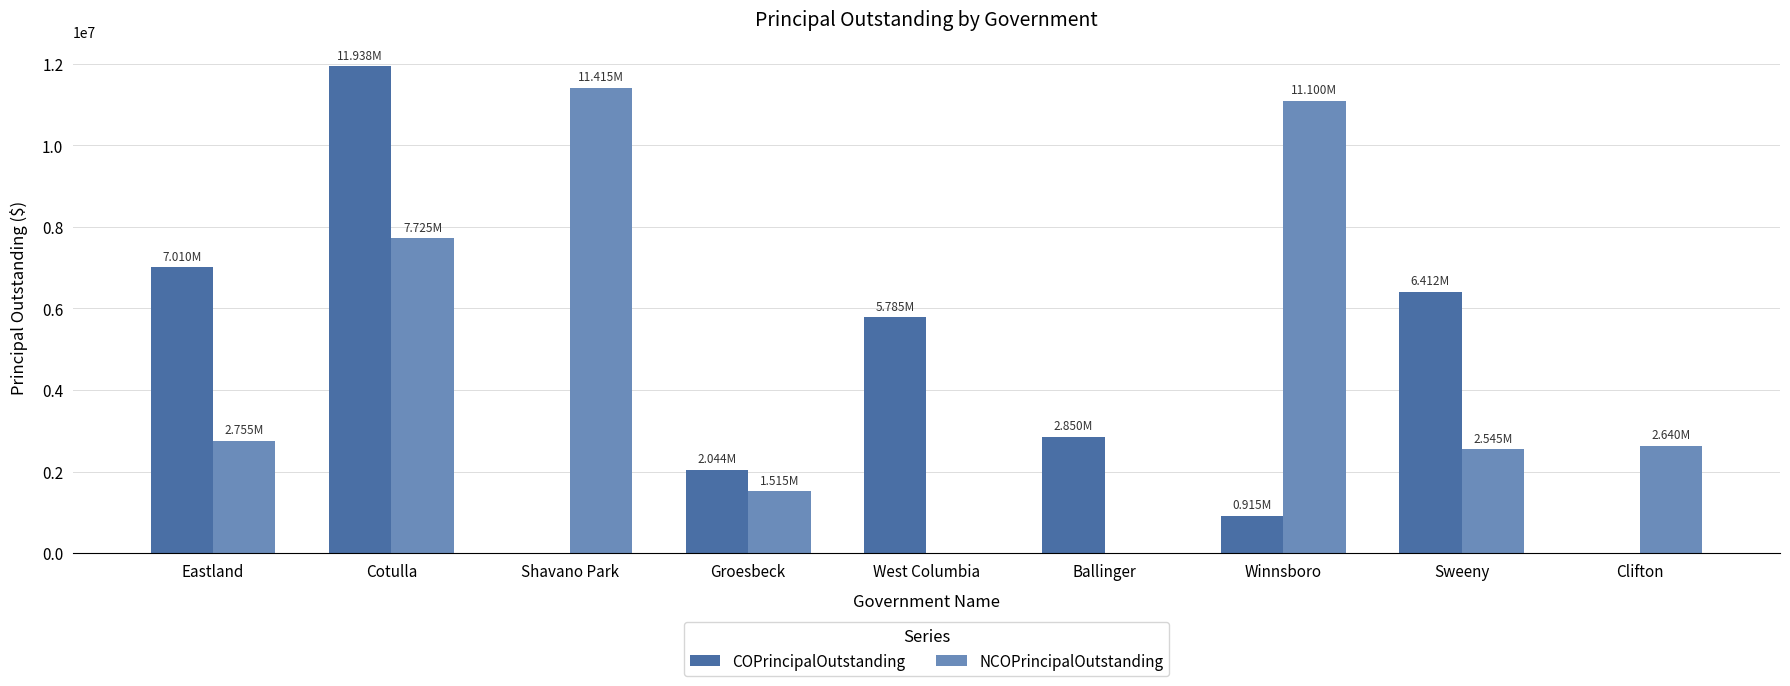

Reading left to right, what are all the values shown in this chart?

COPrincipalOutstanding: Eastland=7010000	Cotulla=11938000	Shavano Park=0	Groesbeck=2044000	West Columbia=5785000	Ballinger=2850000	Winnsboro=915000	Sweeny=6412000	Clifton=0
NCOPrincipalOutstanding: Eastland=2755000	Cotulla=7725000	Shavano Park=11415000	Groesbeck=1515000	West Columbia=0	Ballinger=0	Winnsboro=11100000	Sweeny=2545000	Clifton=2640000